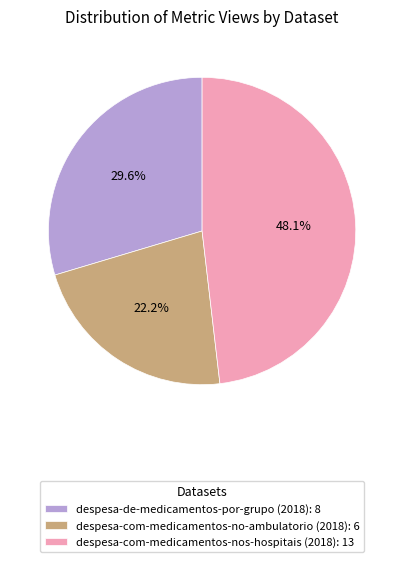

Rank the categories by value from highest to lowest.

despesa-com-medicamentos-nos-hospitais (2018): 13, despesa-de-medicamentos-por-grupo (2018): 8, despesa-com-medicamentos-no-ambulatorio (2018): 6